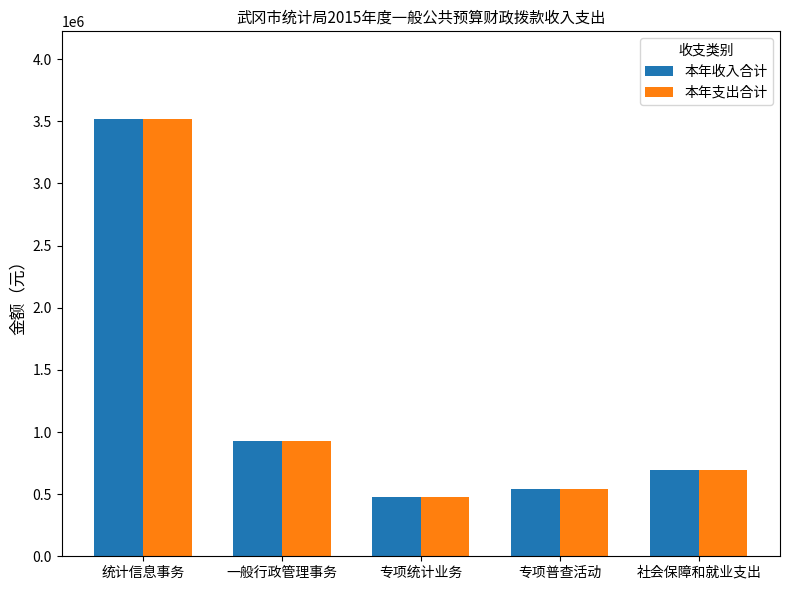

What is the minimum value for 本年支出合计?

475000.0